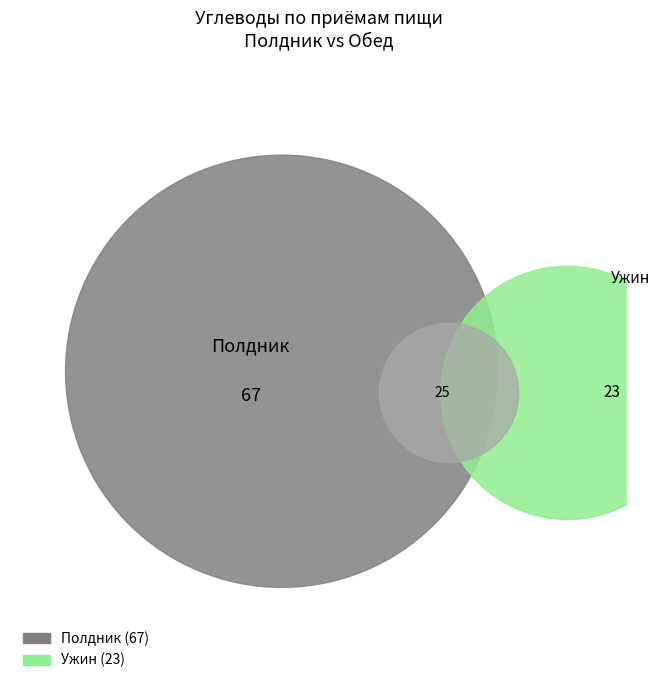

To the nearest percent, what is the average slice percentage?

20%